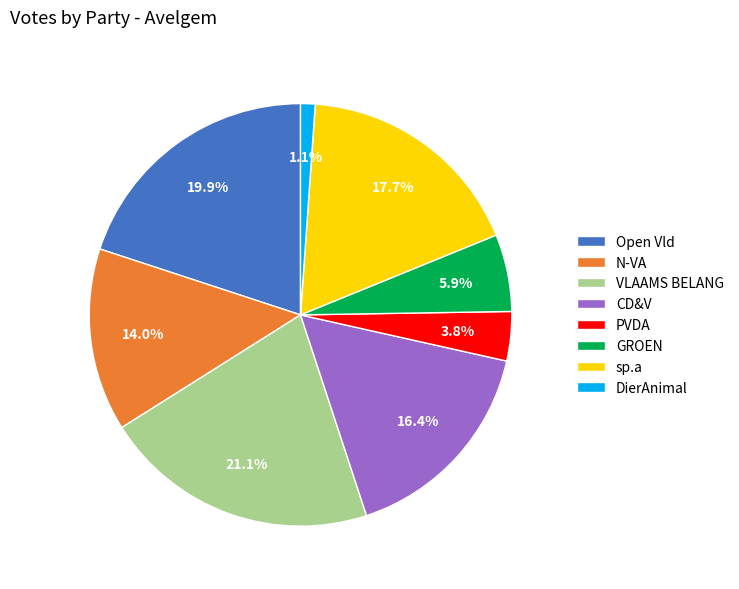

Between Open Vld and PVDA, which is larger?

Open Vld